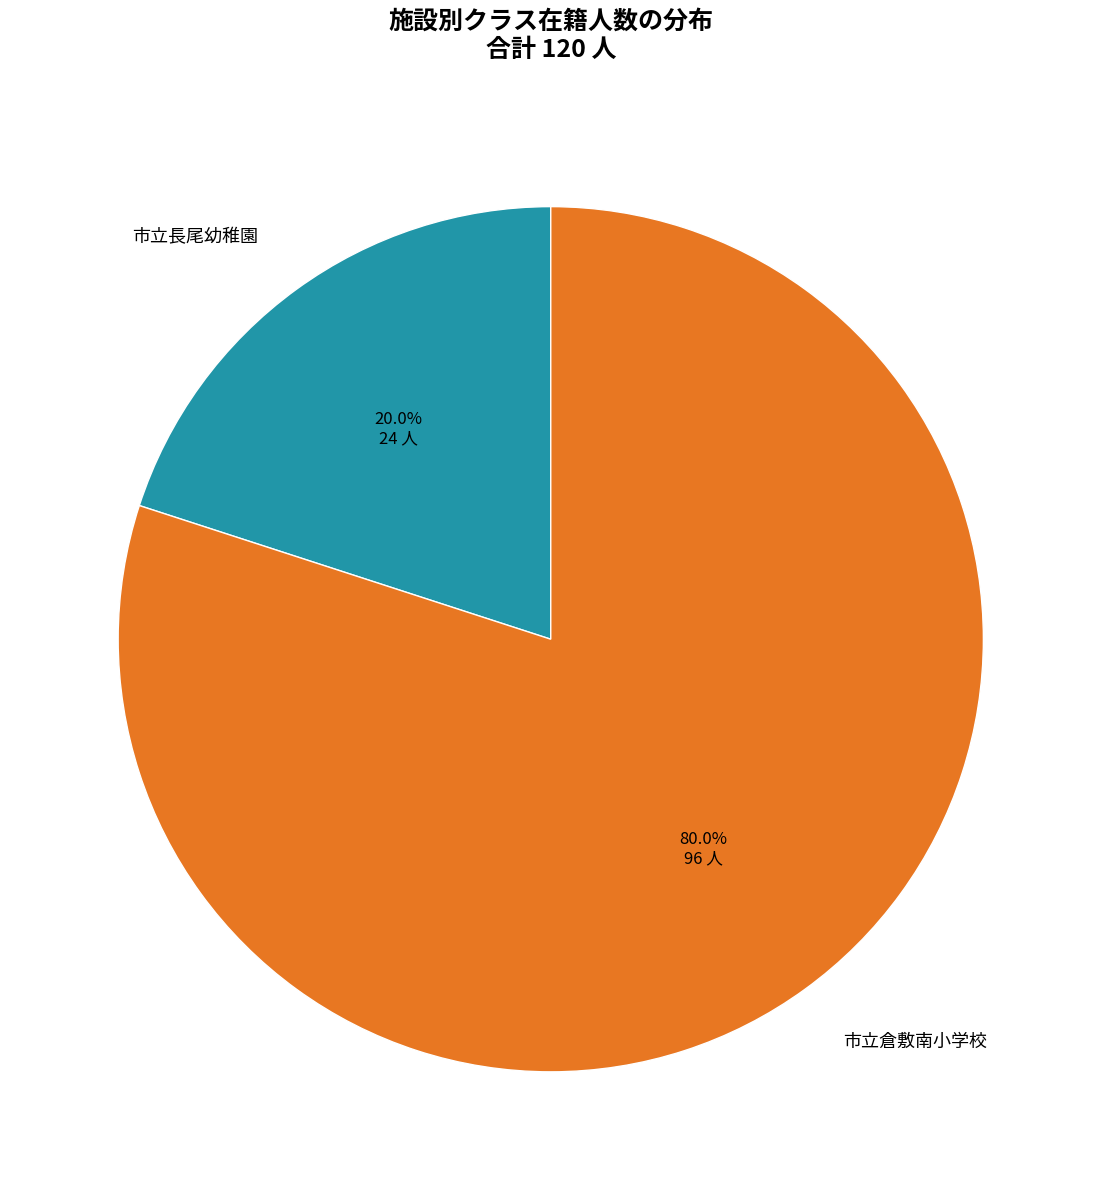

To the nearest percent, what portion does 市立倉敷南小学校 represent?

80%